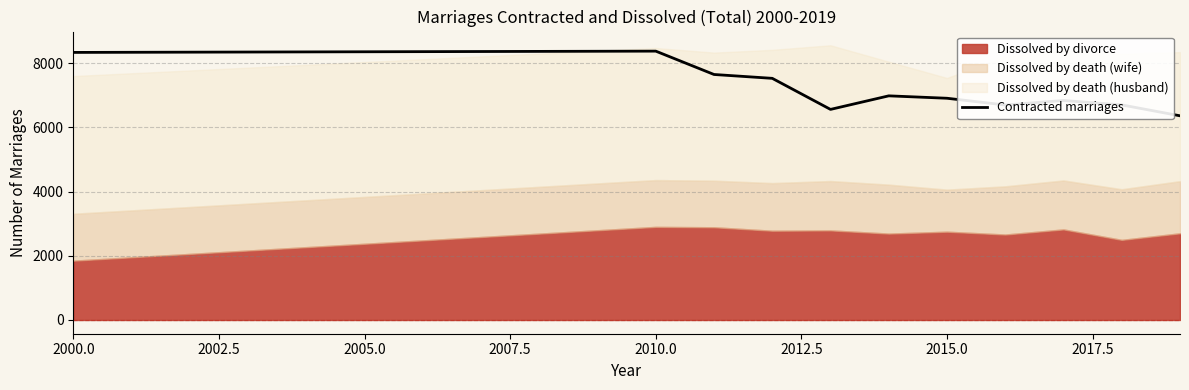

True or false: Contracted marriages has a value of 8370 at 2010.0.

True